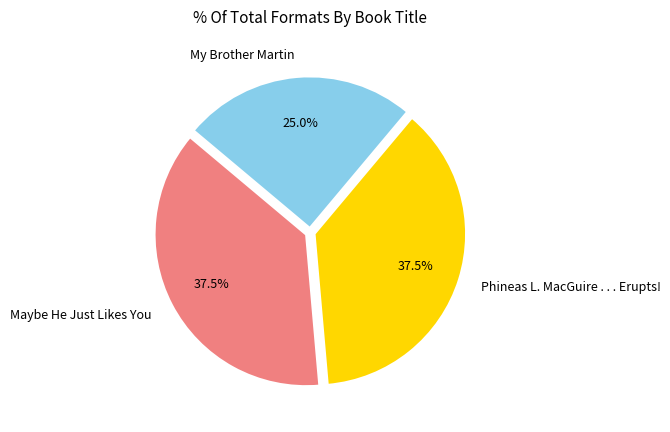

Is it true that My Brother Martin is 18% of the pie?

False